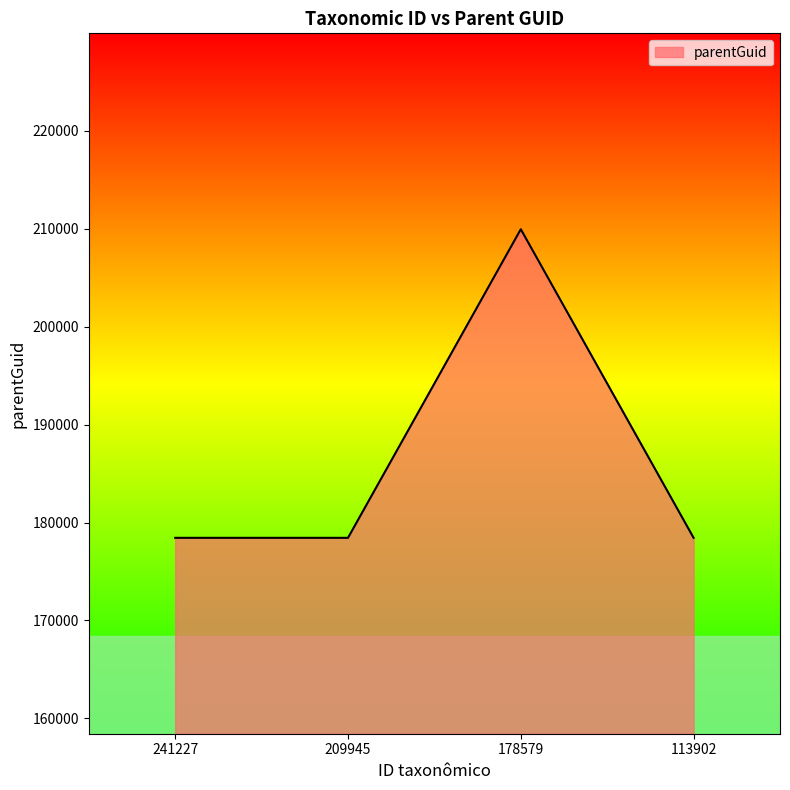

How many series are shown in this chart?

1